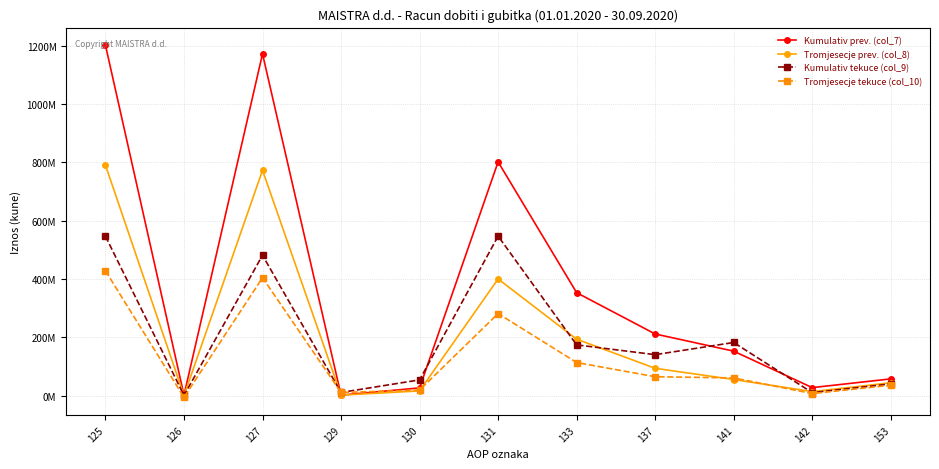

How many interior local valleys does the Tromjesecje prev. (col_8) series have?

3